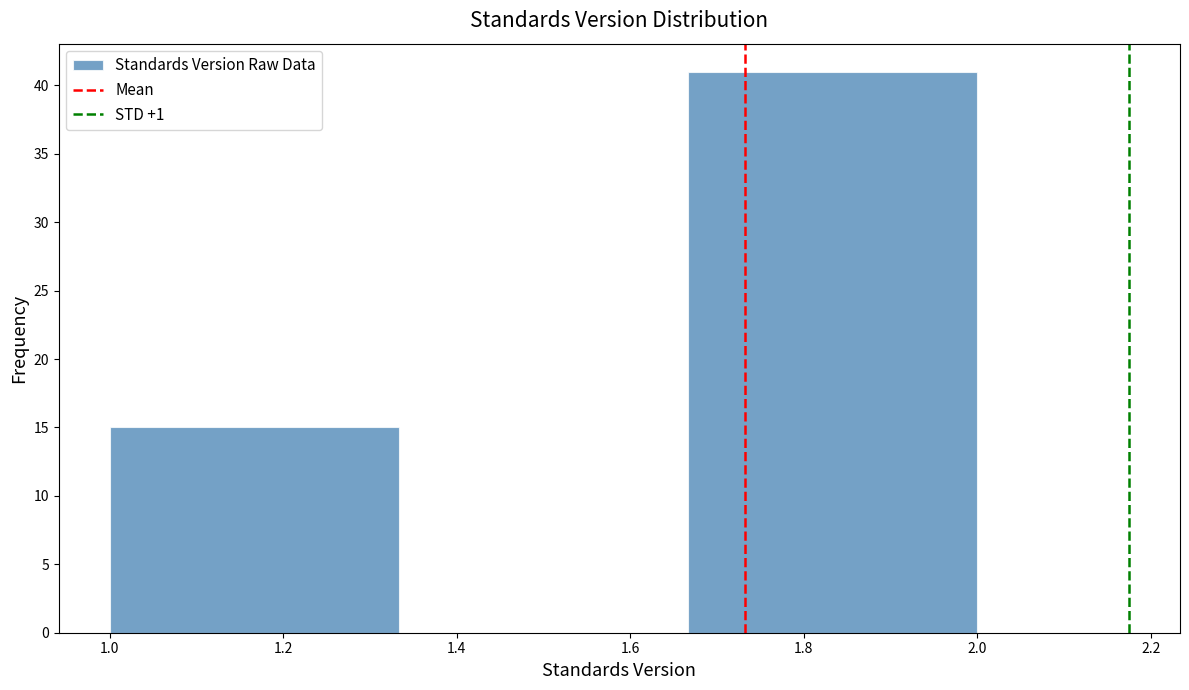

Over which range of the x-axis is the bar tallest?

1.66 to 2.00